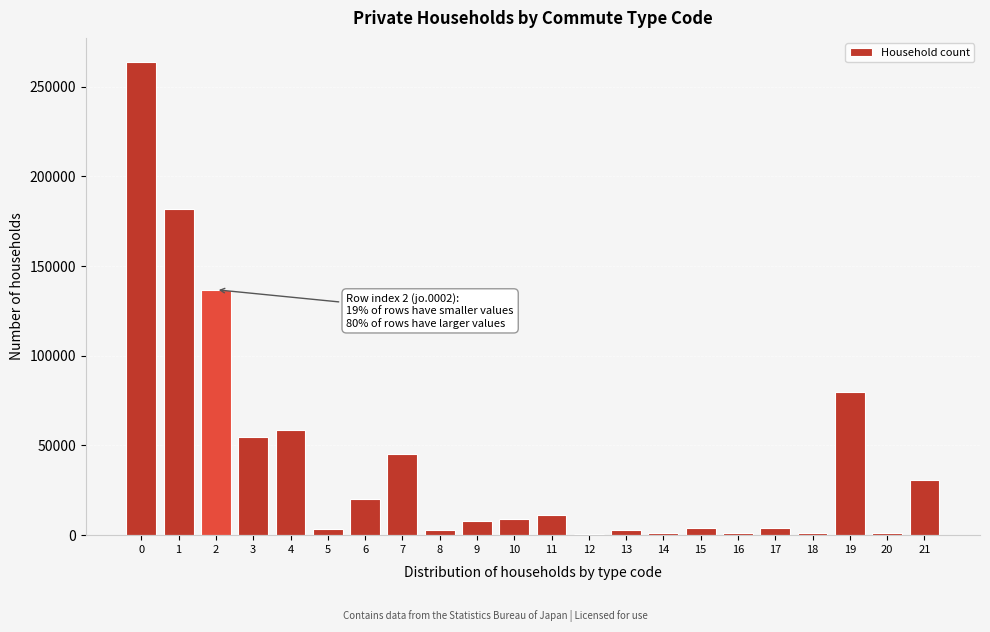

What is the maximum value shown in the chart?

264080